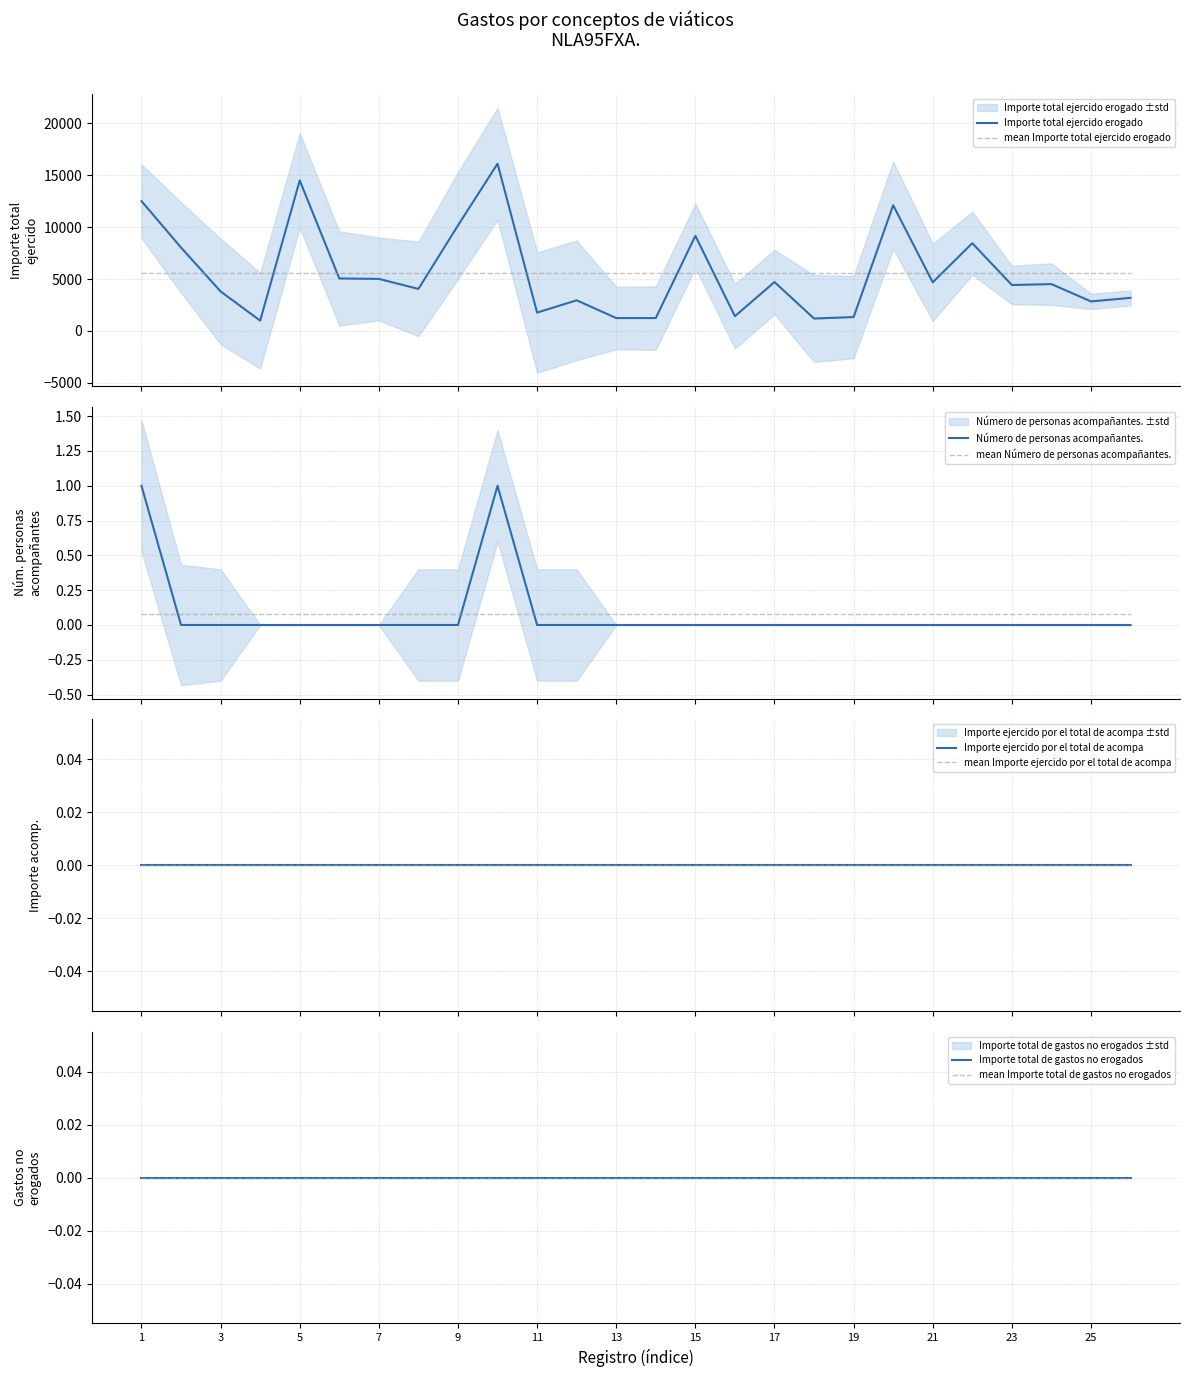

True or false: Importe total ejercido erogado has a value of 3074.7 at 23.

False